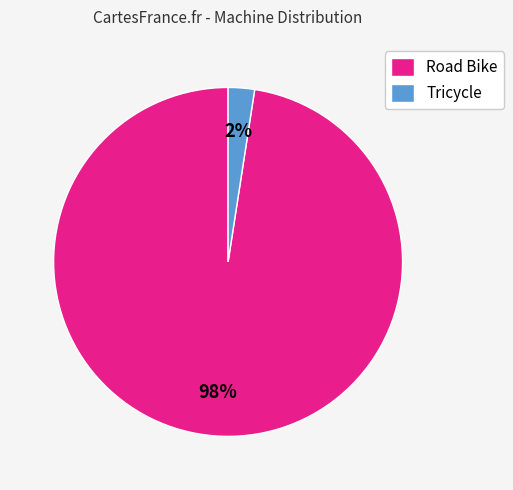

Is Tricycle the majority of the pie?

No